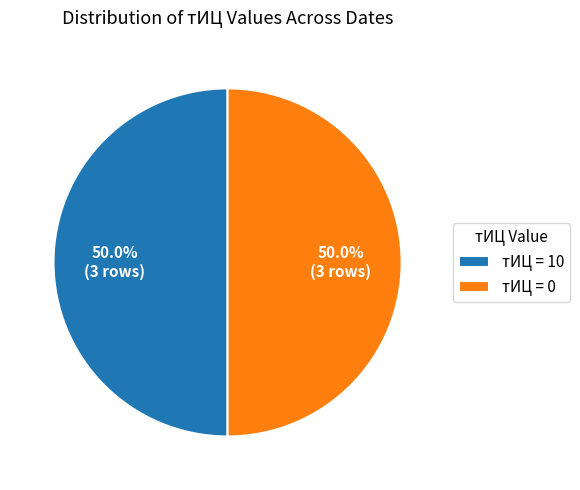

Do тИЦ = 10 and тИЦ = 0 together represent more than half of the pie?

Yes